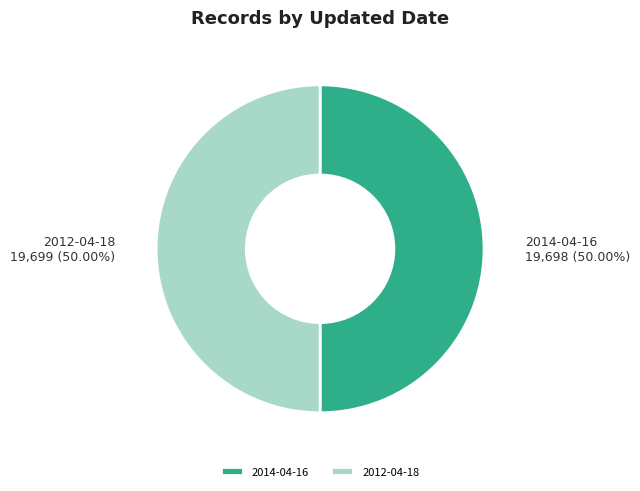

Is it true that 2012-04-18 is 40% of the pie?

False